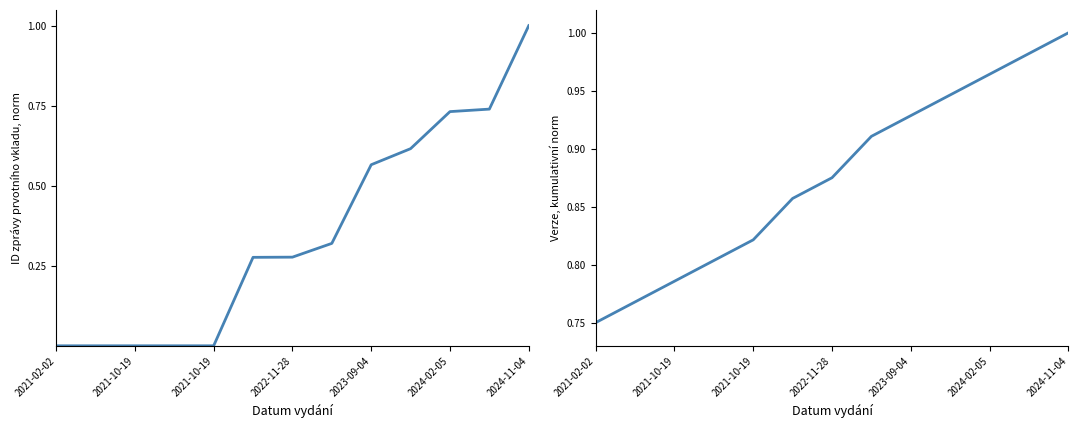

True or false: Verze (cumulative) and ID zprávy prvotního vkladu intersect in this chart.

False